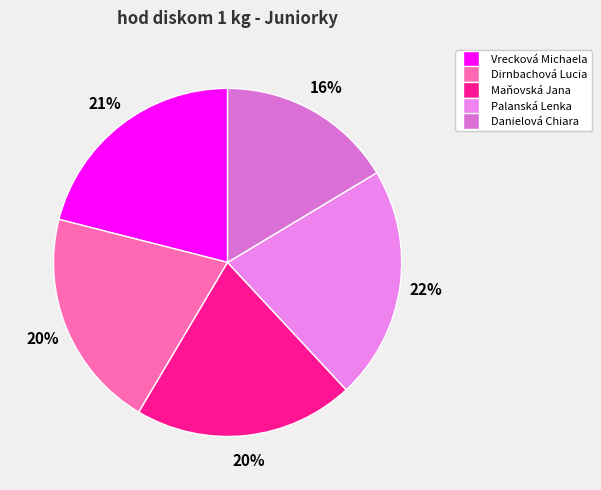

Count the number of slices in the pie.

5